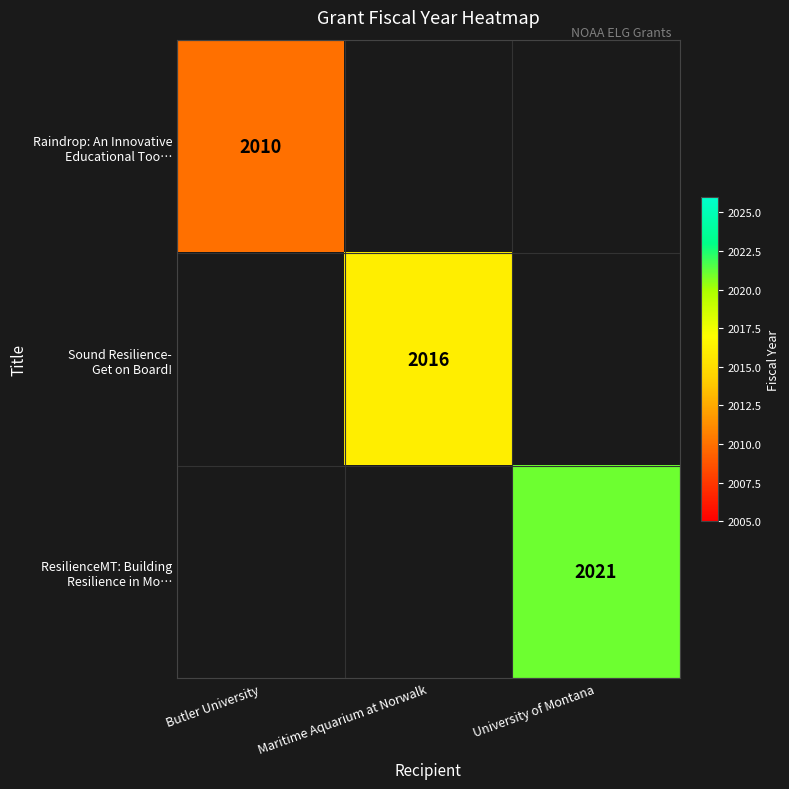

At which category is the sum across all series the highest?

University of Montana